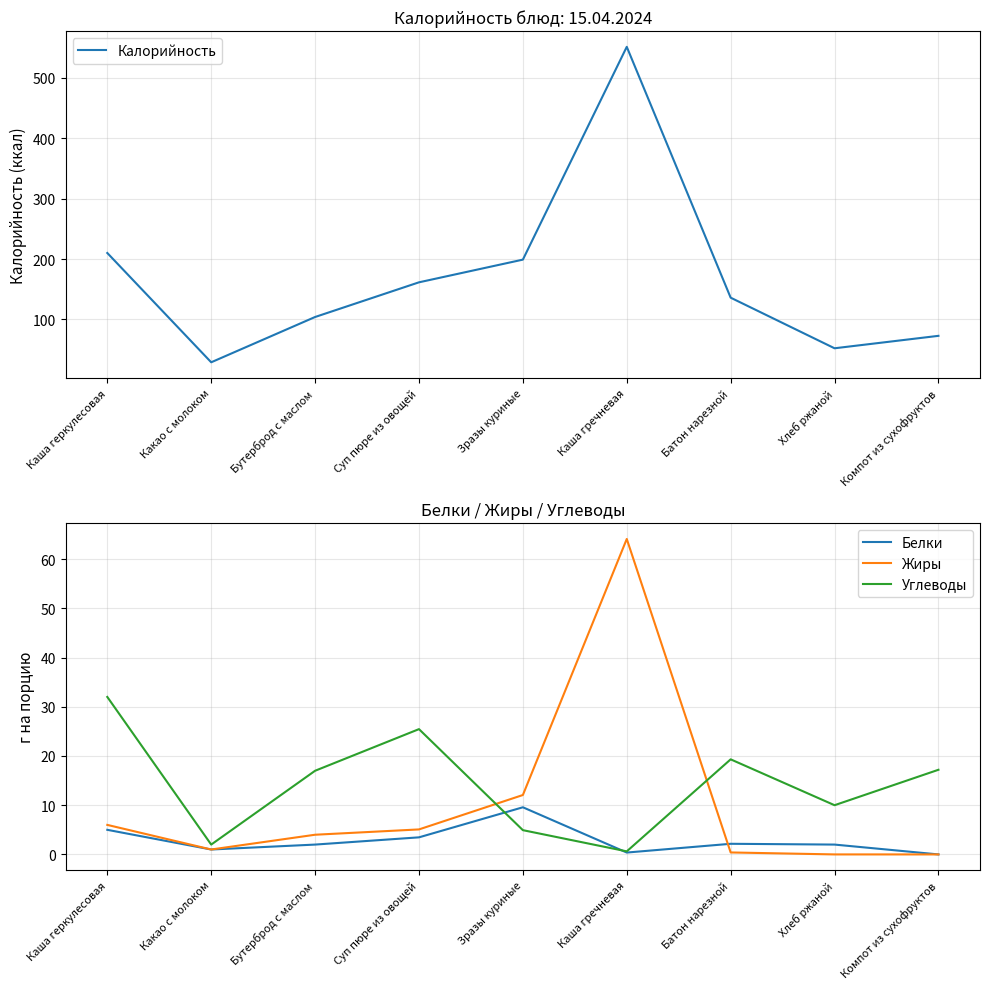

What is the spread (max minus min) of values at Бутерброд с маслом?

102.0